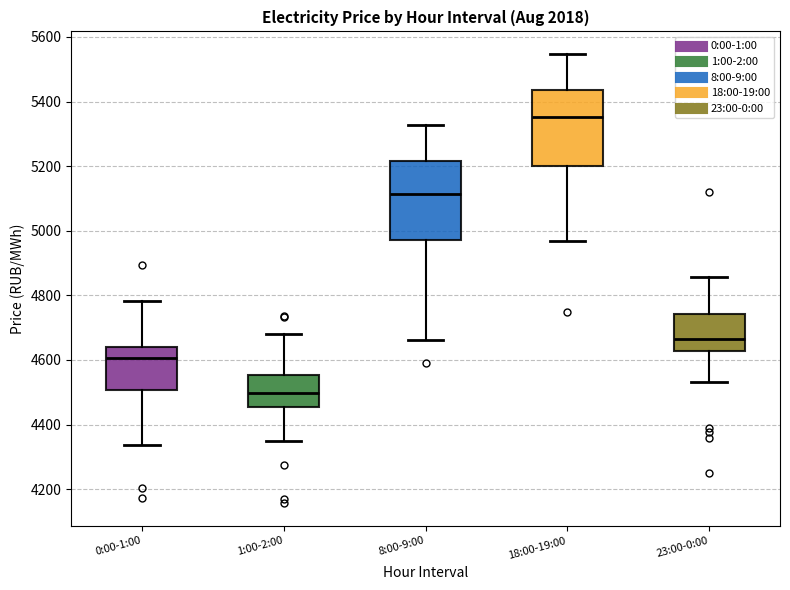

Reading left to right, transcribe this box plot: for each box, give where its median line is, the range the box spans, and where its two whiskers end, as read against the y-axis. The values are not printed on the chart, so give them approximately, as read against the axis.

0:00-1:00: median 4600, box 4500 to 4640, whiskers 4340 to 4780
1:00-2:00: median 4500, box 4460 to 4560, whiskers 4340 to 4680
8:00-9:00: median 5120, box 4980 to 5220, whiskers 4660 to 5320
18:00-19:00: median 5360, box 5200 to 5440, whiskers 4960 to 5540
23:00-0:00: median 4660, box 4620 to 4740, whiskers 4540 to 4860